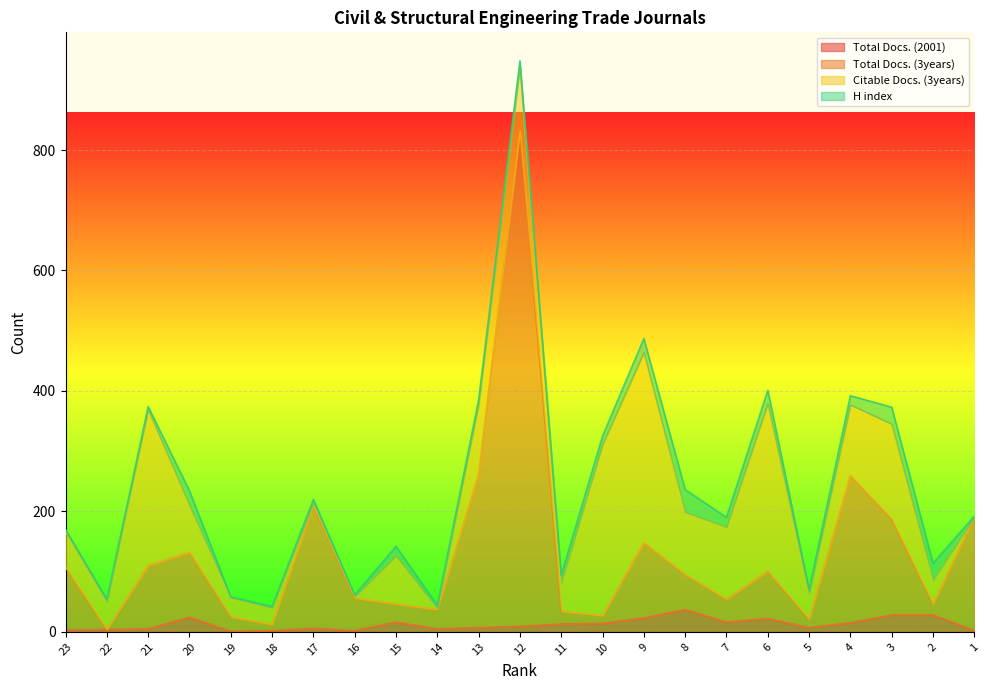

Does the chart display data point markers on the line(s)?

No